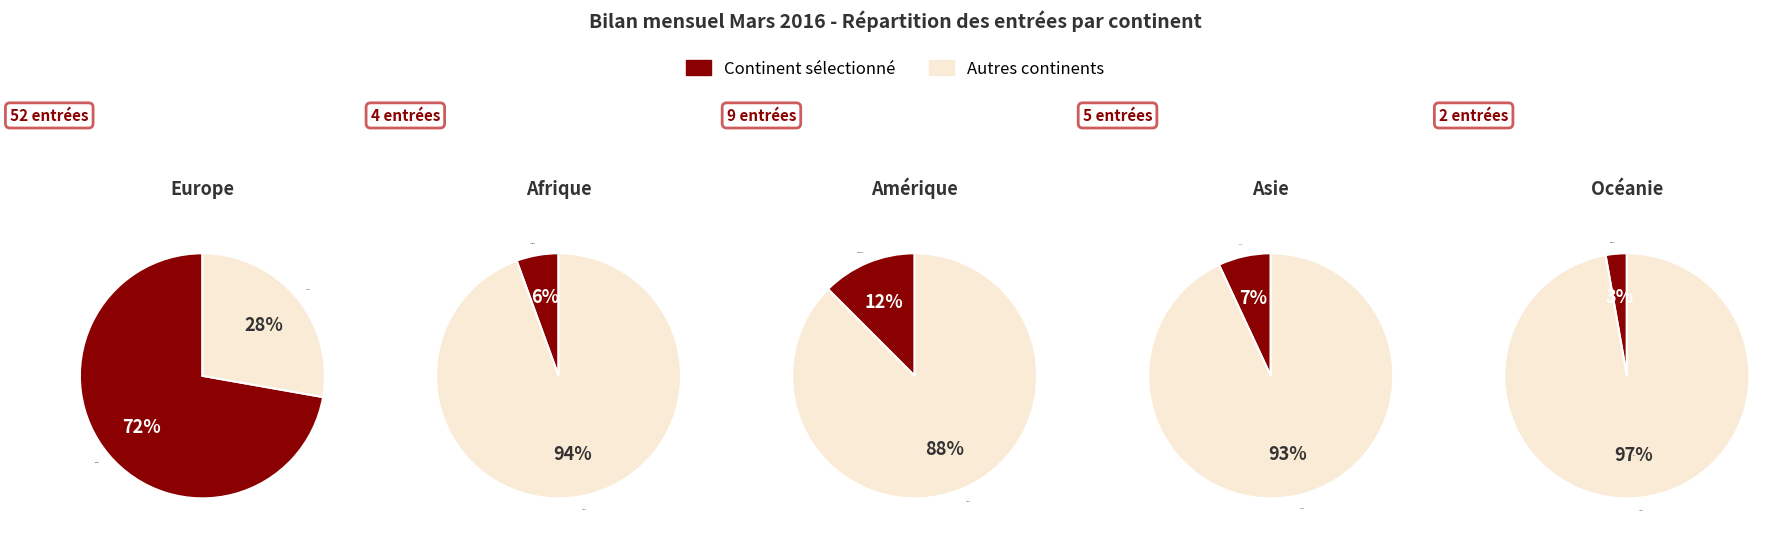

What portion of the pie excludes Océanie?

97.2%